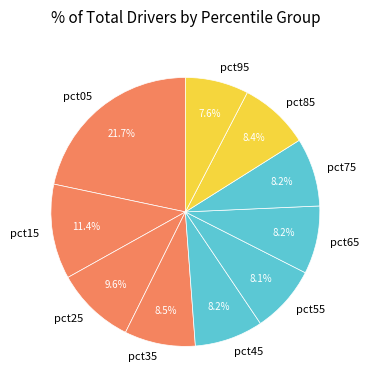

What portion of the pie excludes pct25?

90.4%